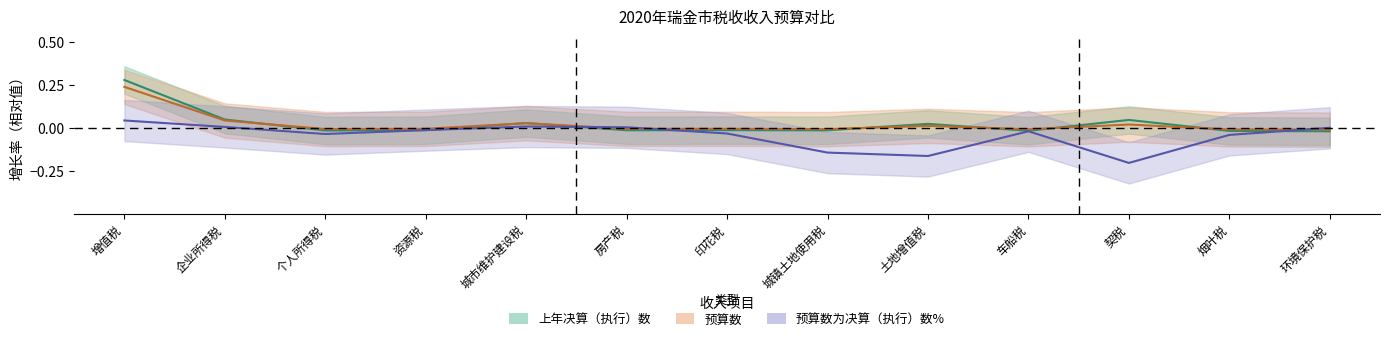

Count the number of data series in this chart.

3